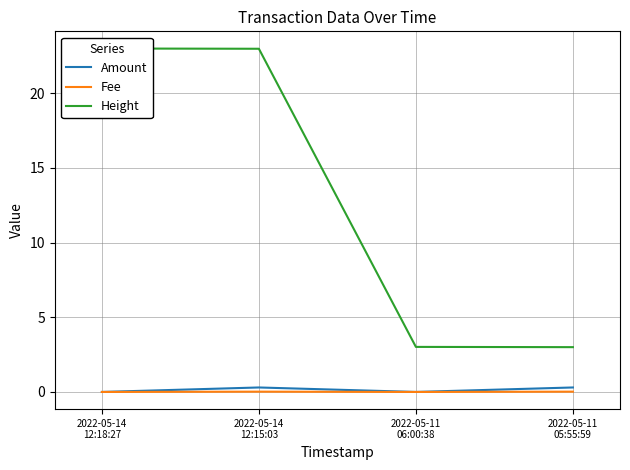

The value of Fee at 2022-05-11
05:55:59 is 0.0. True or false?

False